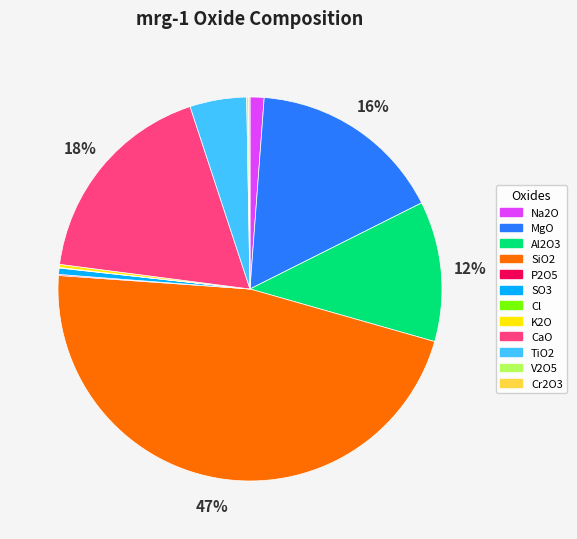

Which category has the biggest portion of the pie?

SiO2